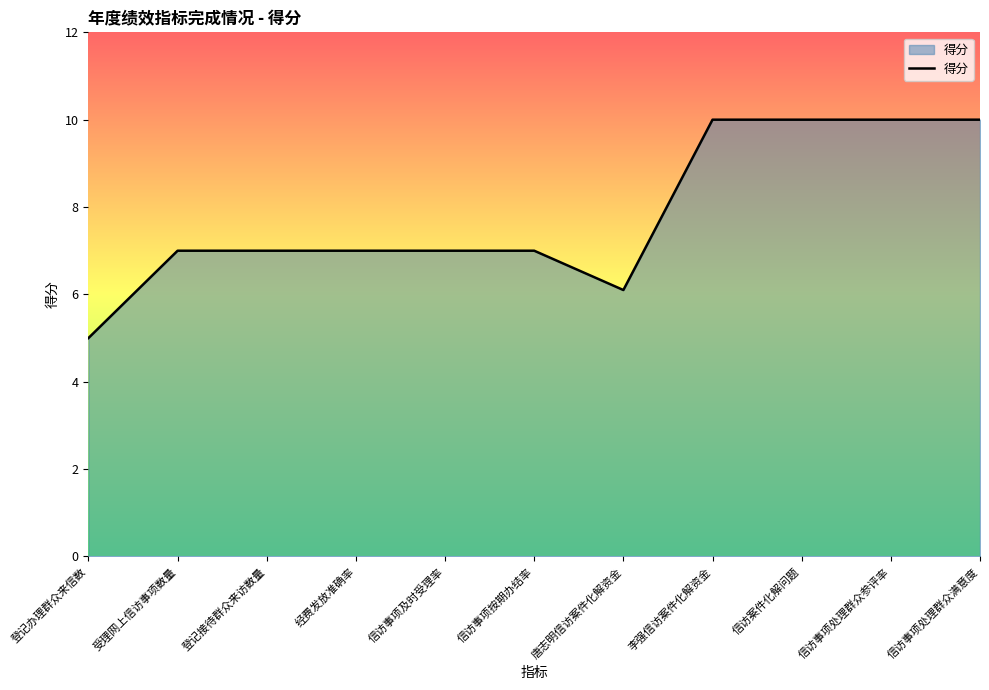

Which label corresponds to the smallest value in the chart?

登记办理群众来信数